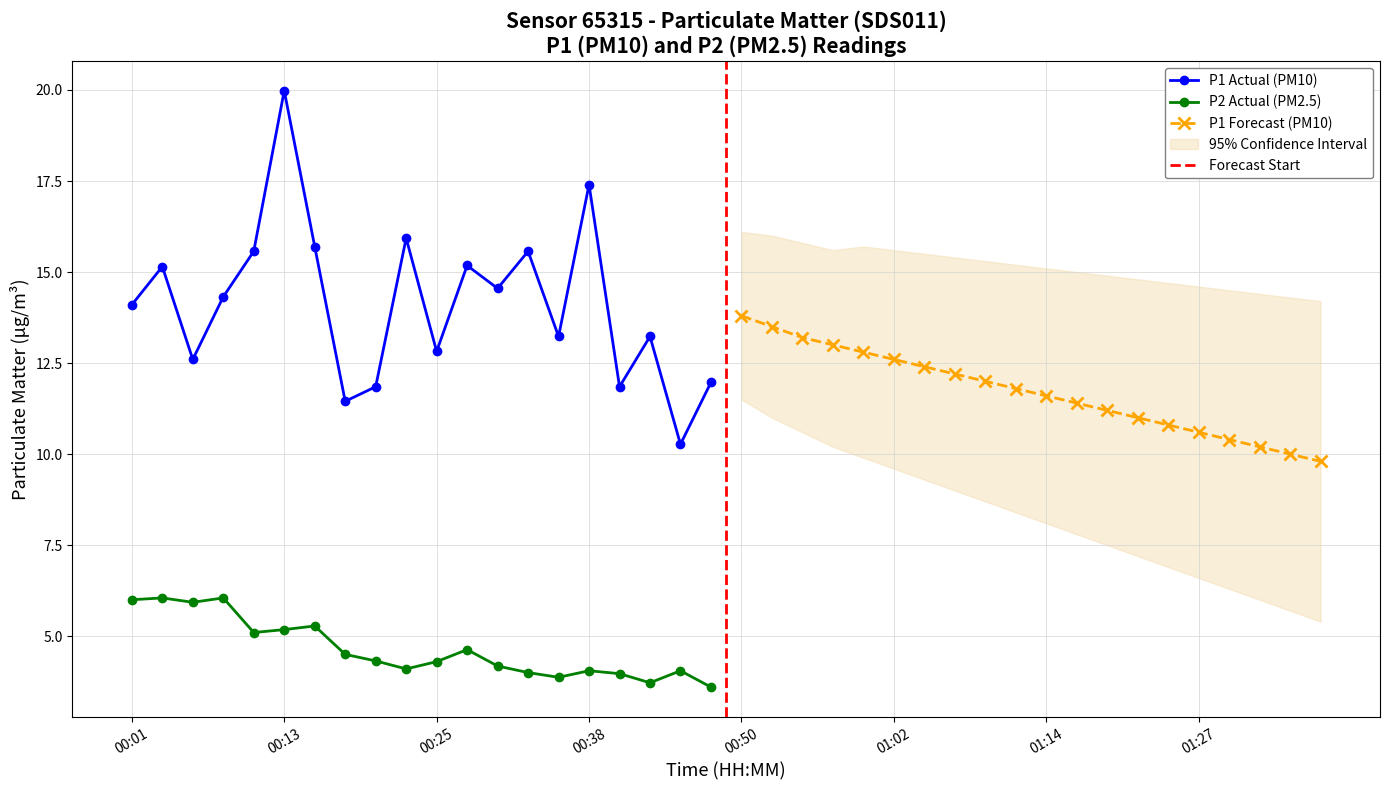

What position from the left is 00:13?

6